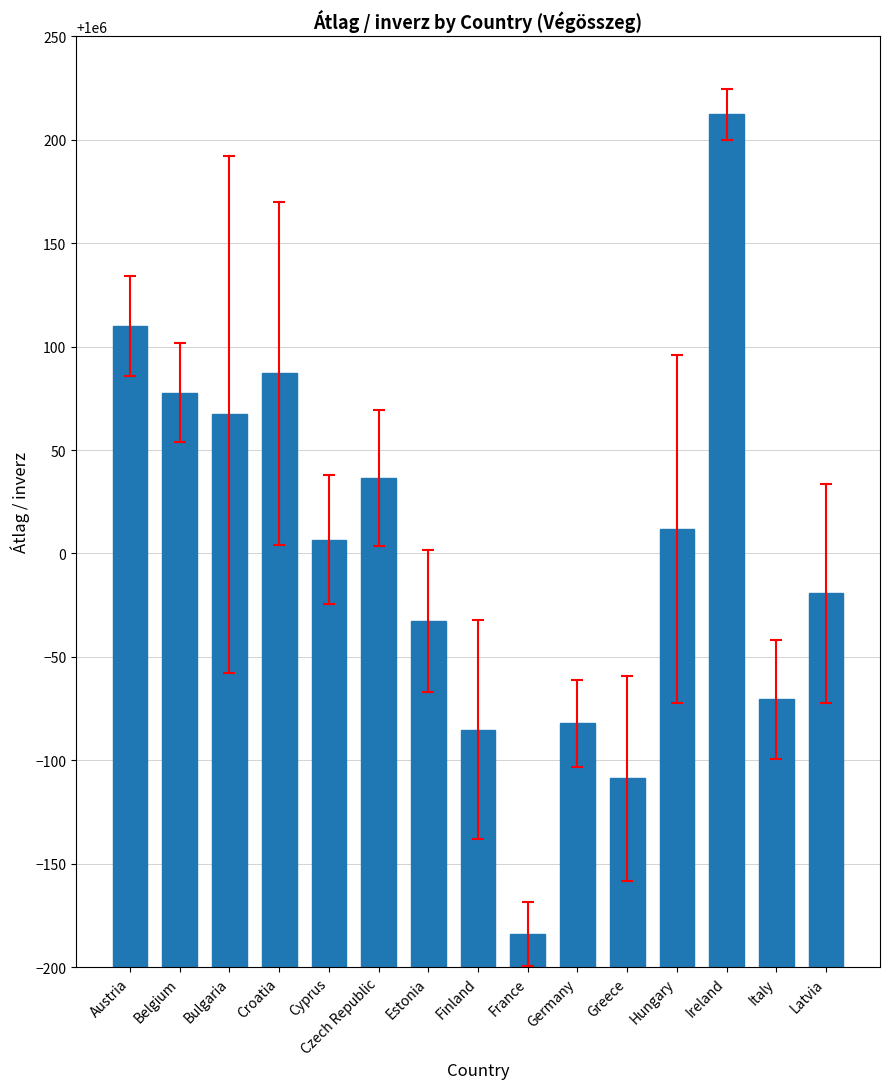

Reading left to right, extract all data points from this chart.

1000109.9	1000077.7	1000067.2	1000087.2	1000006.7	1000036.5	999967.3	999914.8	999816.1	999917.8	999891.3	1000011.9	1000212.3	999929.4	999980.7